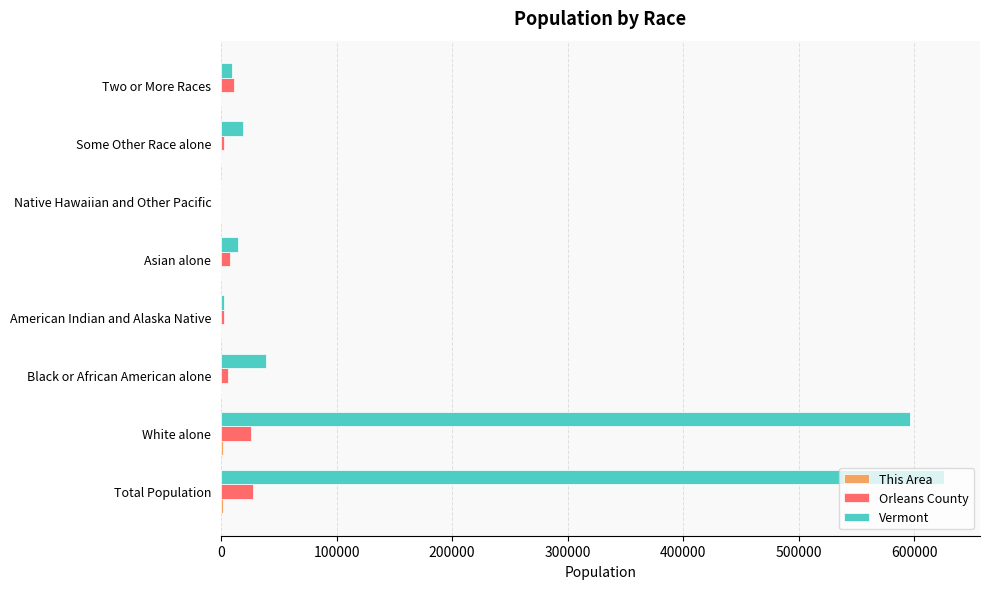

The Vermont series shows 625741 at Total Population. True or false?

True